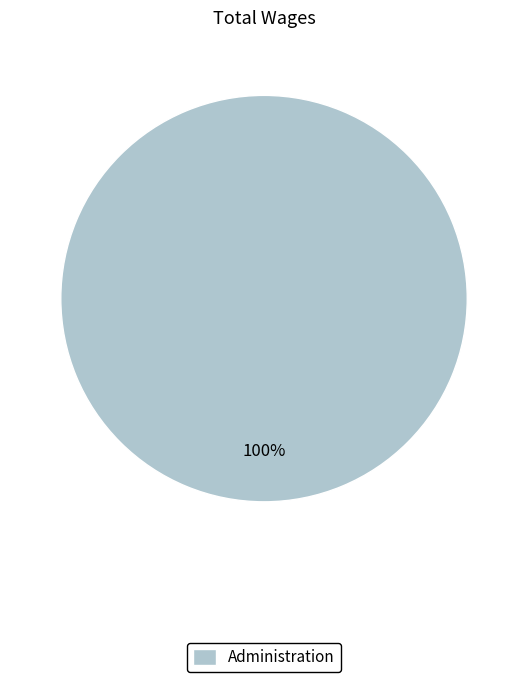

Is it true that Administration is 91% of the pie?

False